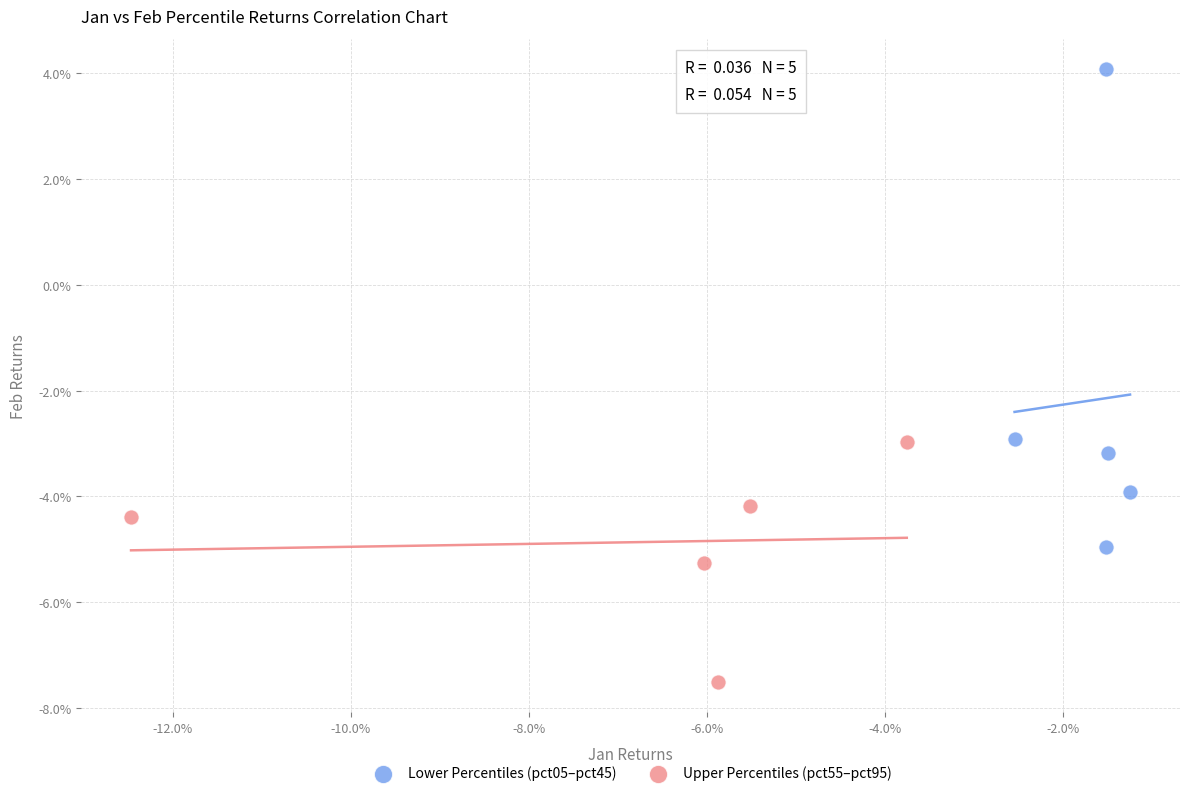

Which series has the widest spread of Y values?

Lower Percentiles (pct05–pct45)